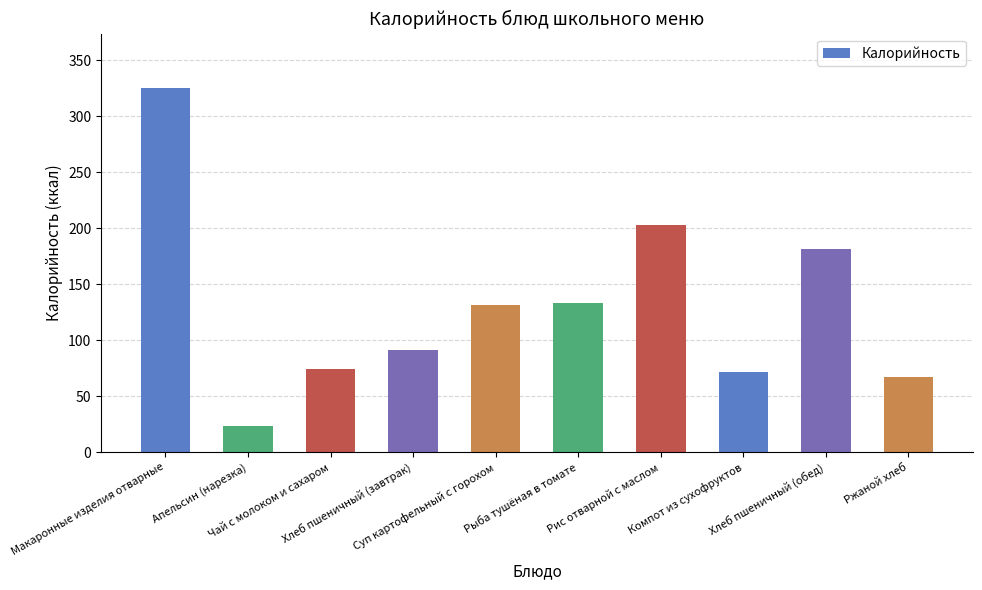

Between Суп картофельный с горохом and Макаронные изделия отварные, which is larger?

Макаронные изделия отварные